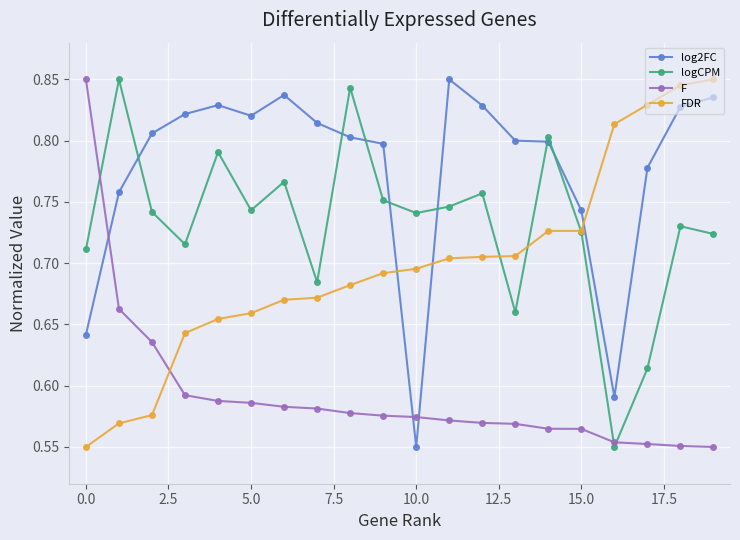

Rank the series by their average value, from highest to lowest.

log2FC, logCPM, FDR, F